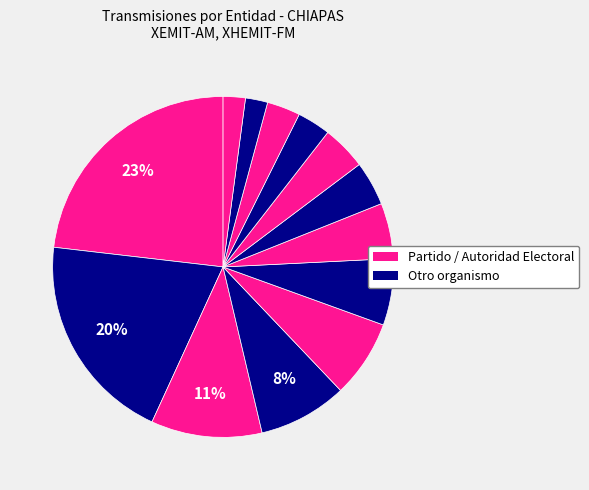

Rank the categories by value from lowest to highest.

MVC-CHIS, PRD, IEPC, PAN, PCU-CHIS, FGE-FDE, PVEM, MC, PRI, INERM, PT, MORENA, INE